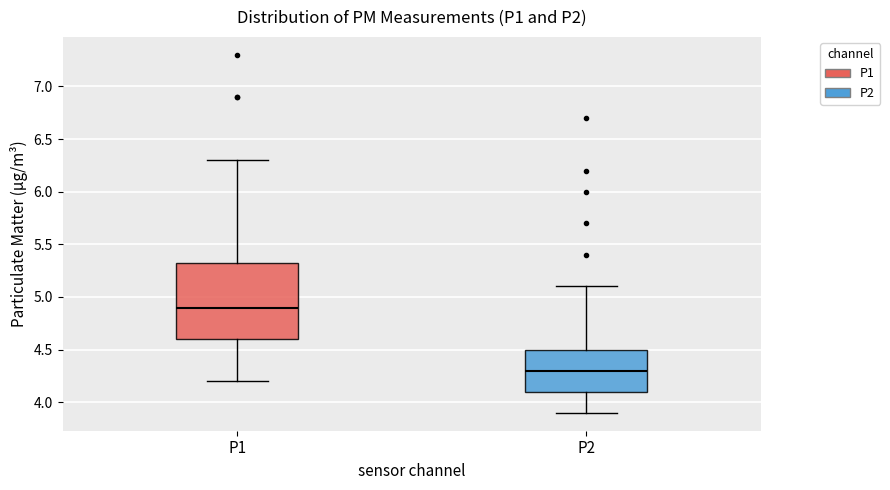

Reading left to right, transcribe this box plot: for each box, give where its median line is, the range the box spans, and where its two whiskers end, as read against the y-axis. The values are not printed on the chart, so give them approximately, as read against the axis.

P1: median 4.90, box 4.60 to 5.35, whiskers 4.20 to 6.30
P2: median 4.30, box 4.10 to 4.50, whiskers 3.90 to 5.10